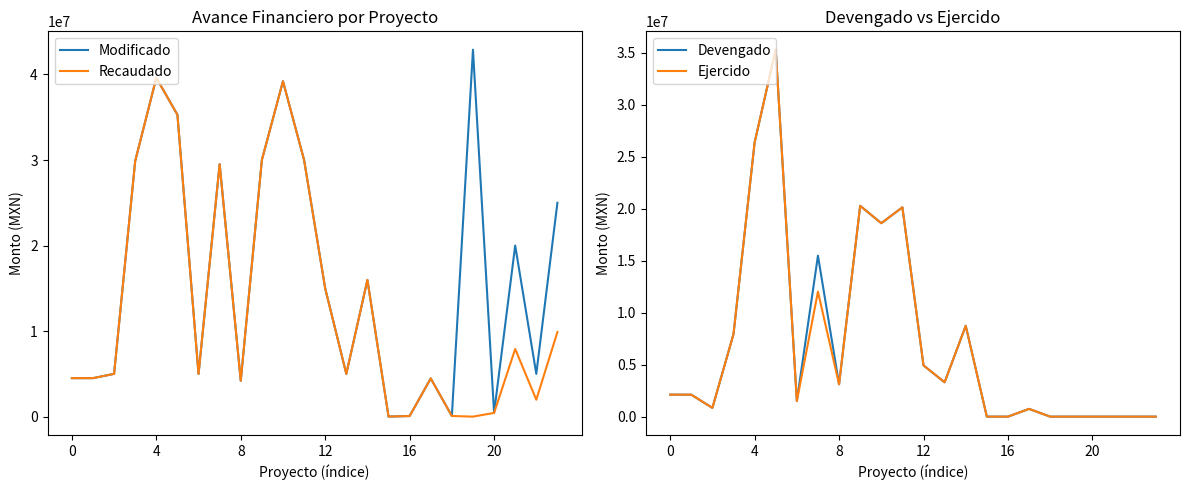

How many values in the Devengado series exceed 2116845?

12